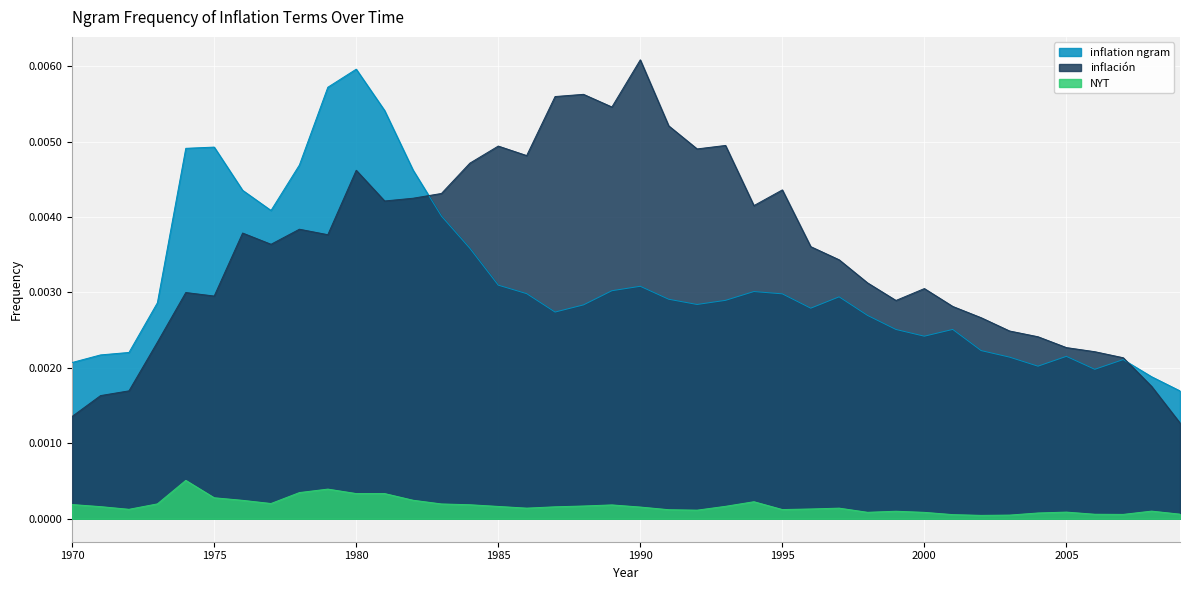

Between which two adjacent categories do inflation ngram and inflación first intersect?

1982 and 1983